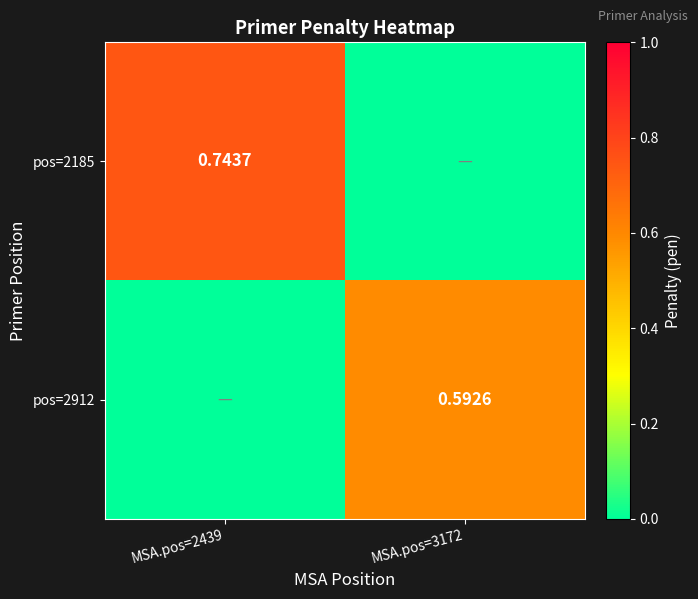

Is the value of pos=2912 at MSA.pos=3172 greater than the value of pos=2185 at MSA.pos=2439?

No